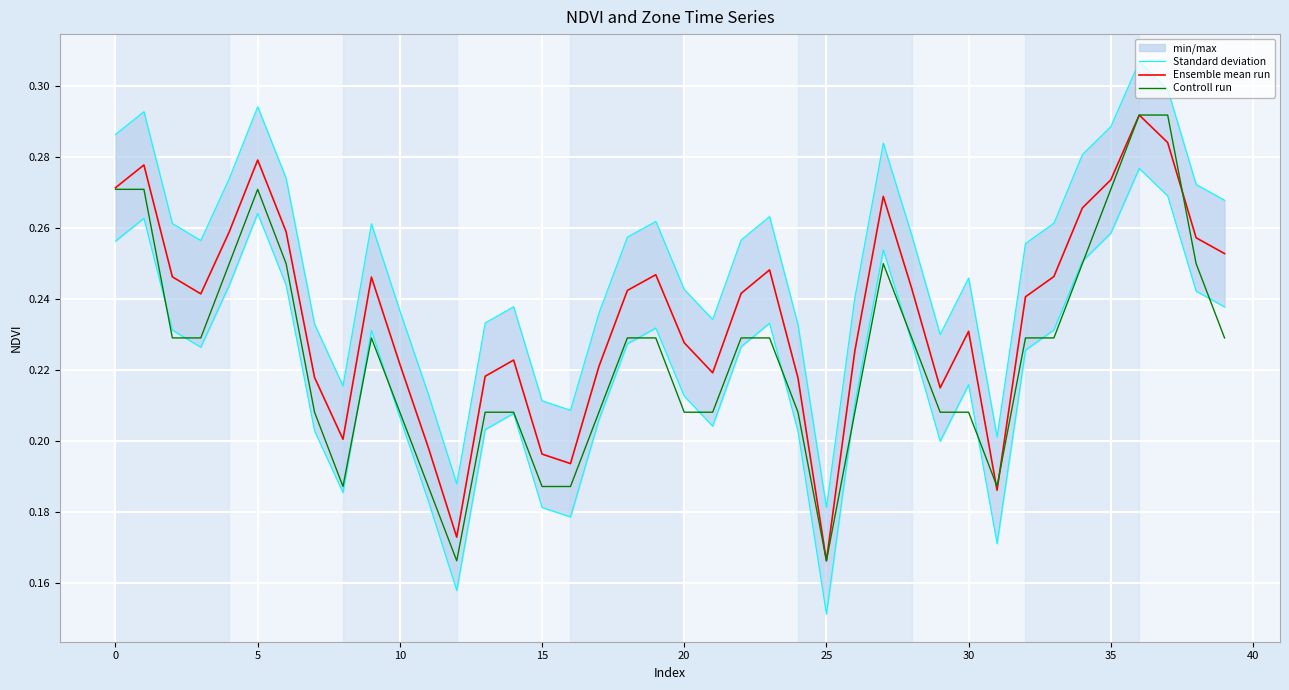

How many data points does each series have?

40